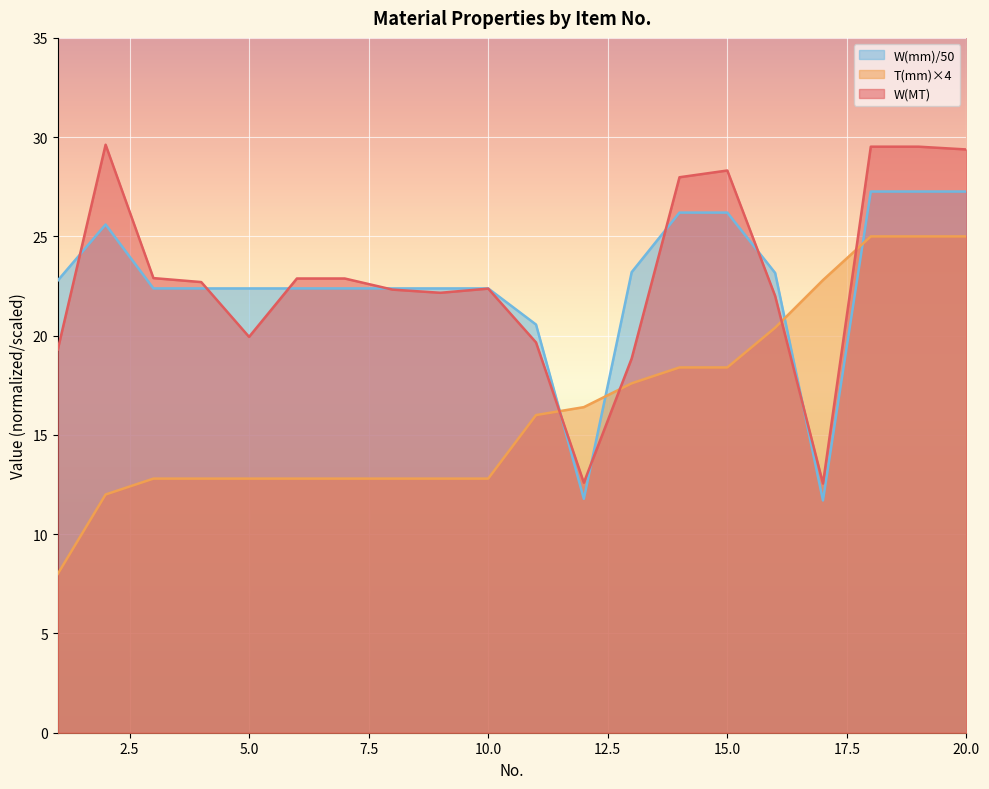

How many data points in W(mm) are less than 22?

3